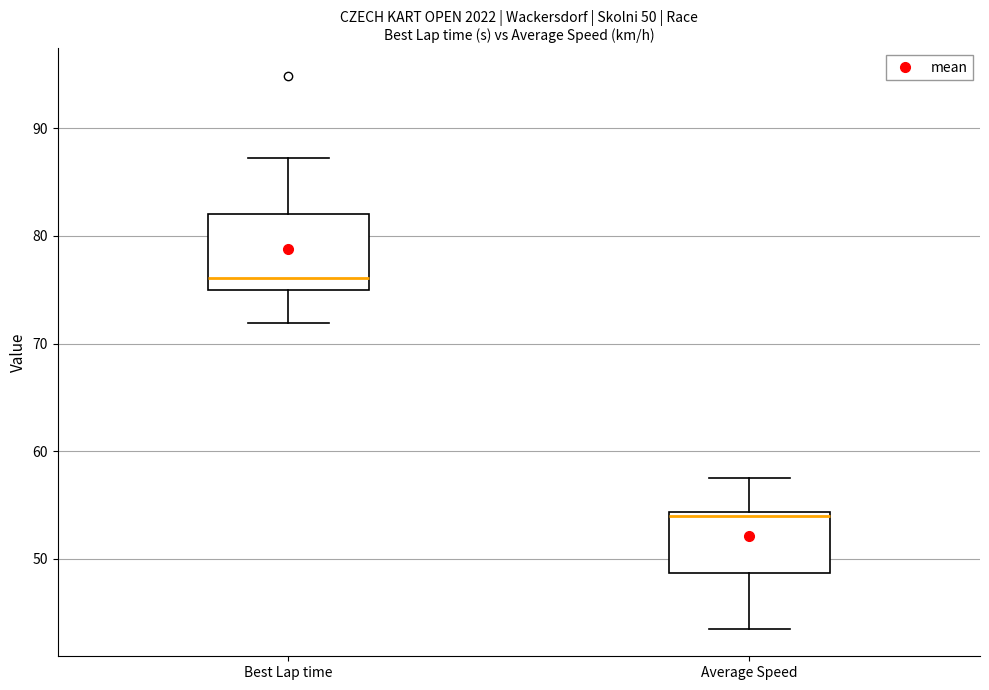

Which box's median line is the lowest?

Average Speed